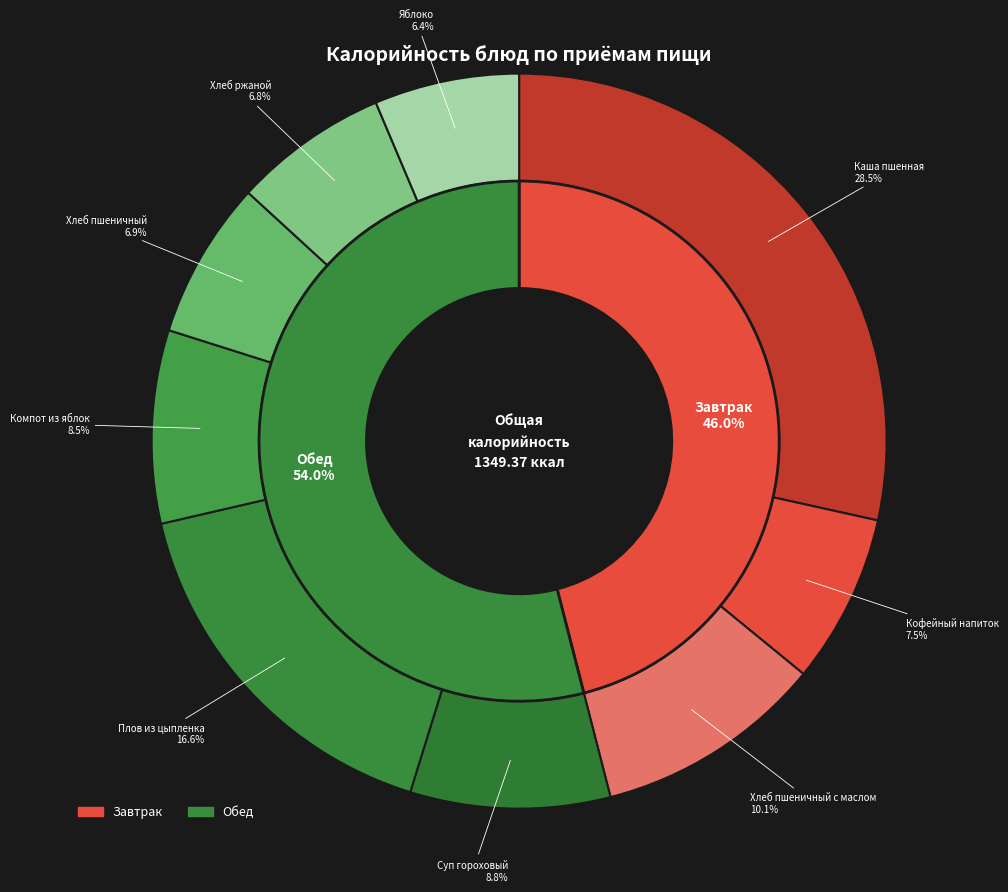

What percentage is the Кофейный напиток slice, to the nearest percent?

7%